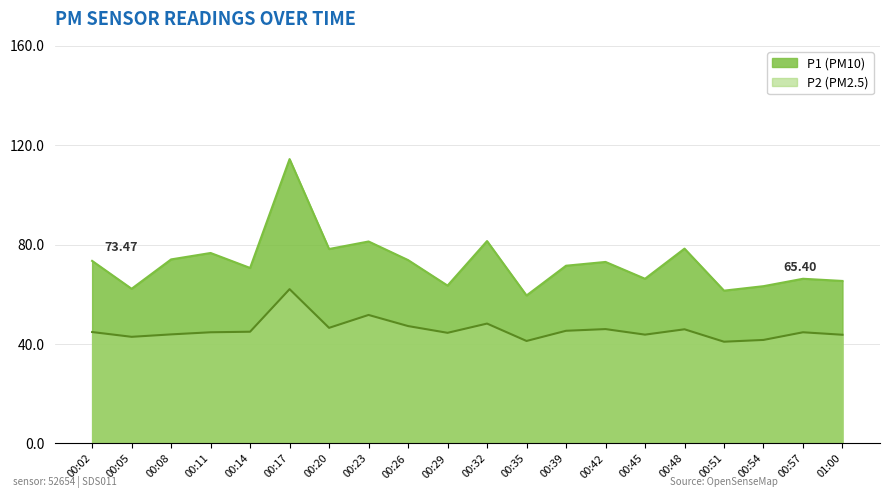

Rank the series by their average value, from highest to lowest.

P1, P2